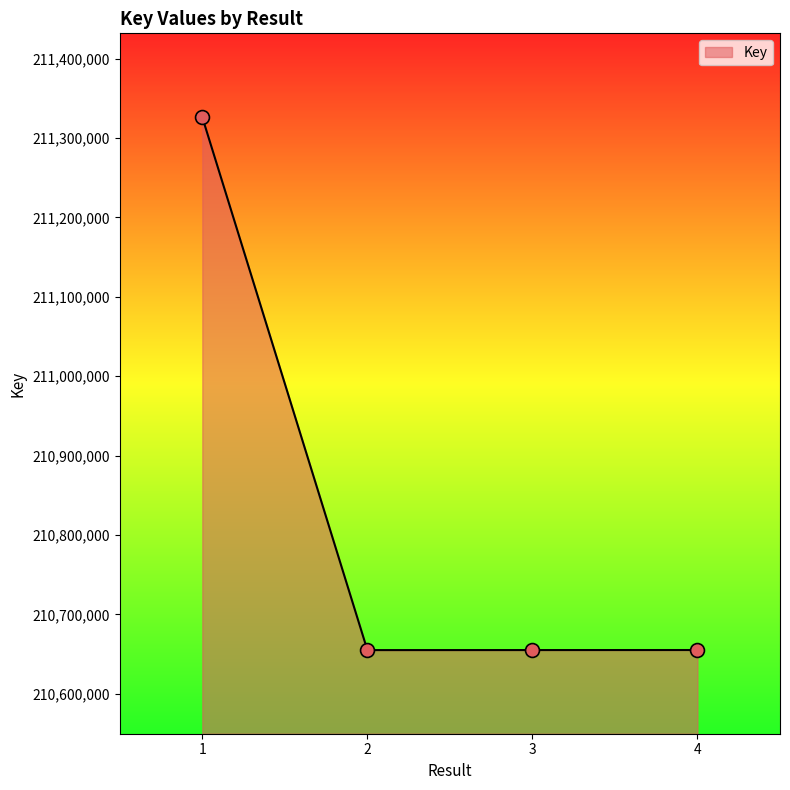

What is the ratio of the value at 1 to the value at 4?

1.0